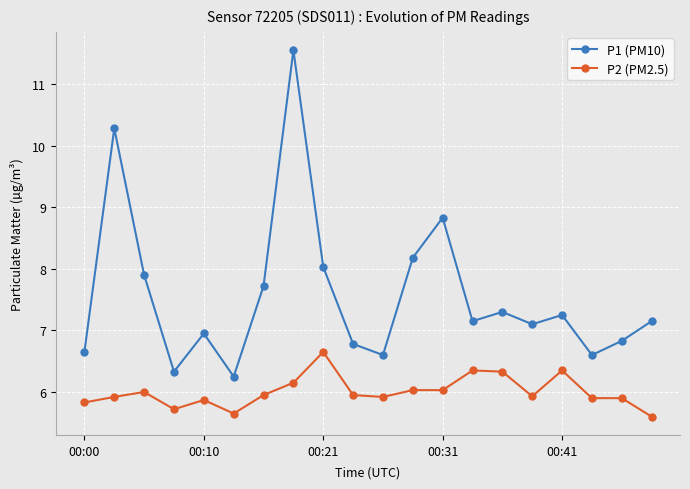

Which series has the largest total across all categories?

P1 (PM10)